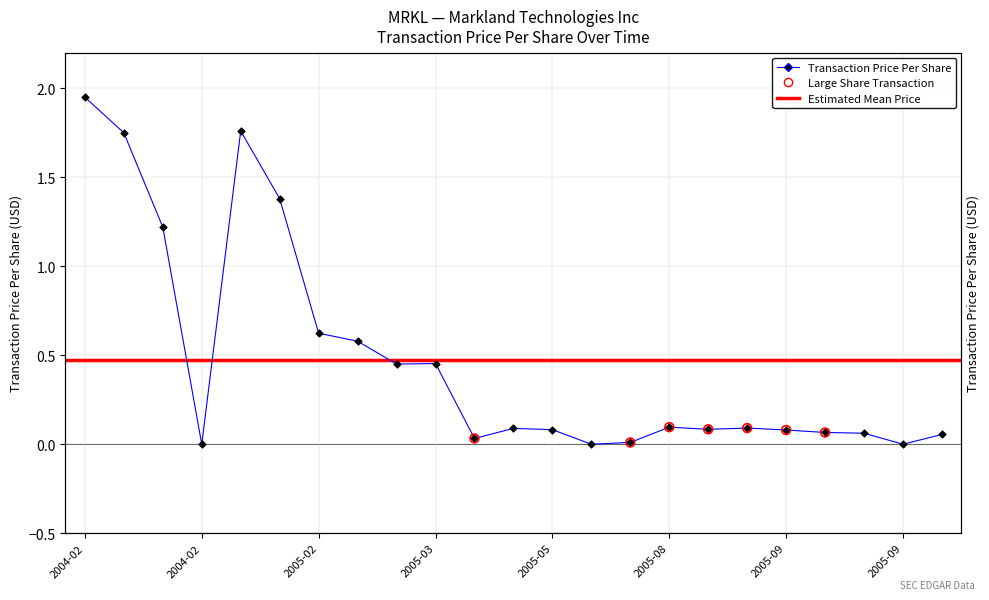

Between 2005-03-02 and 2005-08-29, which is larger?

2005-03-02